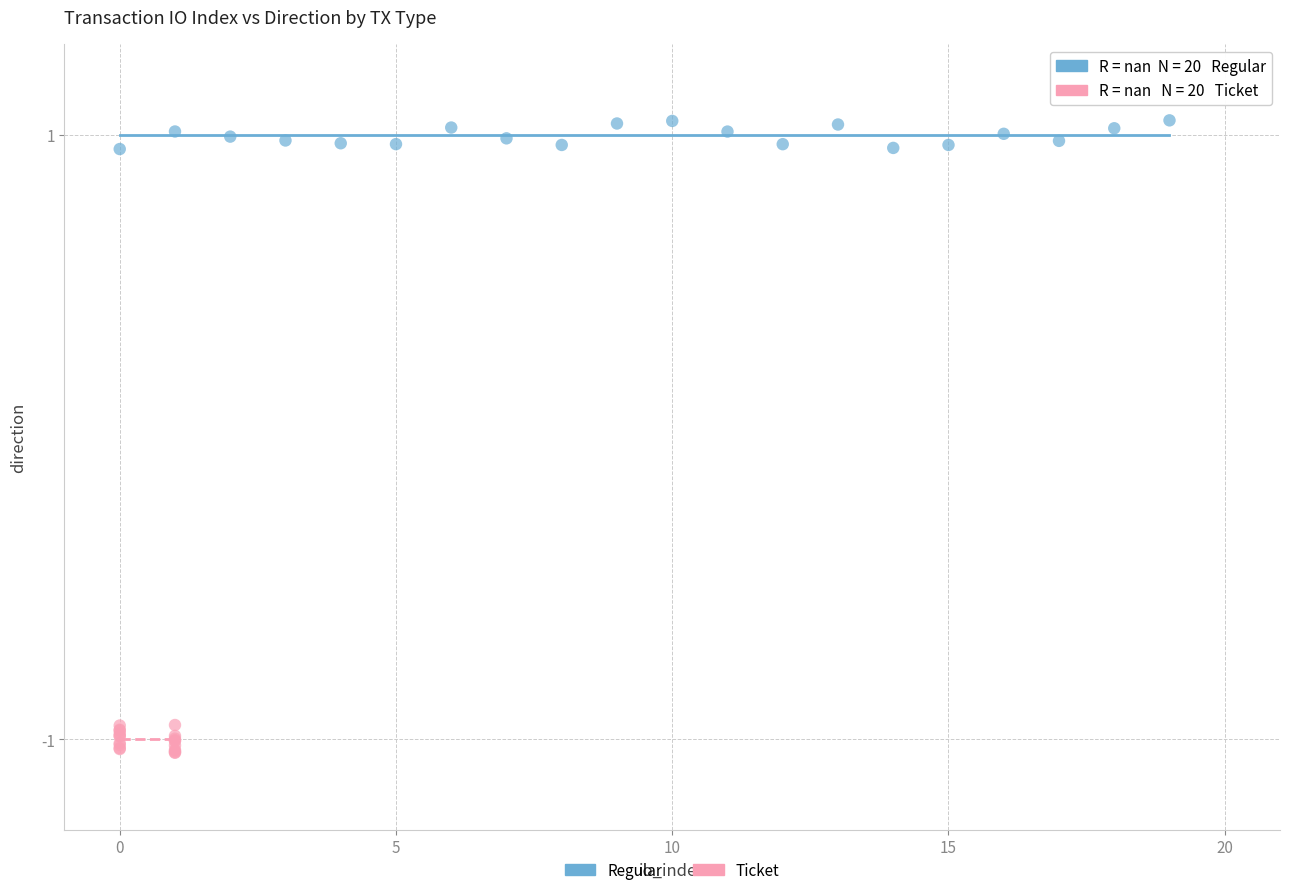

What are all the series names shown in the legend?

Regular, Ticket